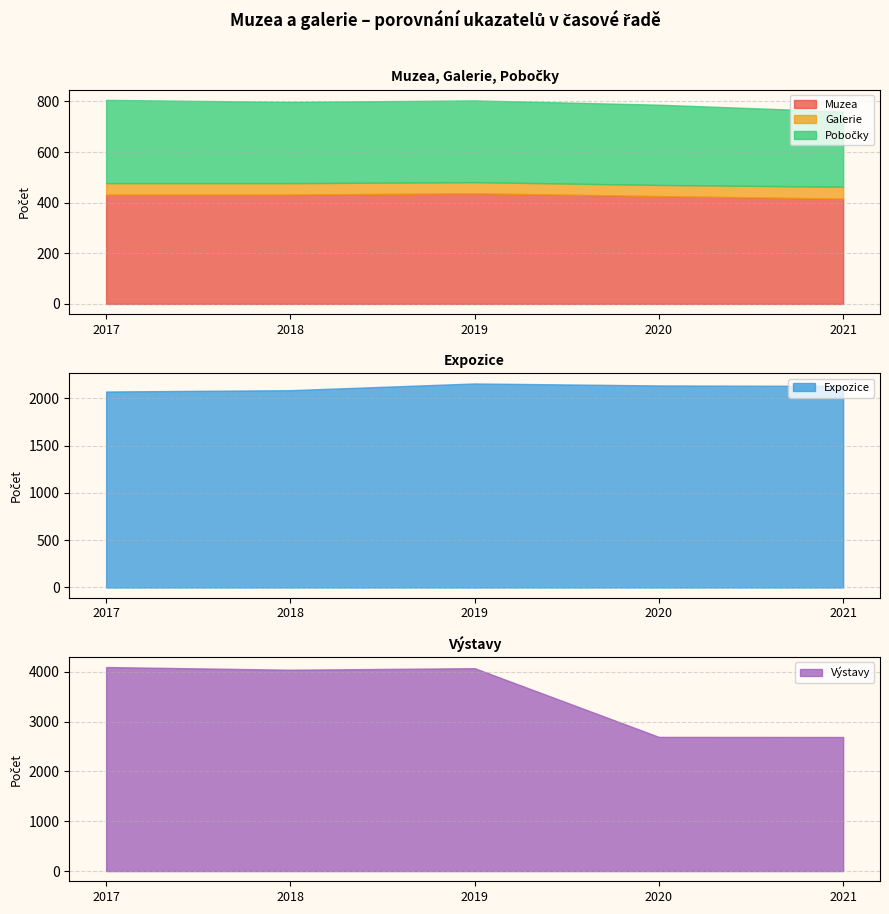

At which label does Muzea reach its minimum?

2021